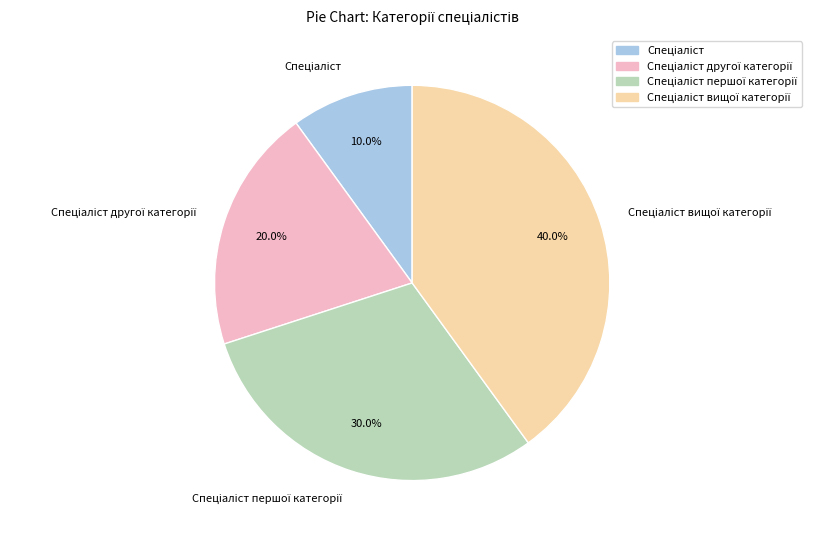

Is there any slice that represents more than half of the pie?

No